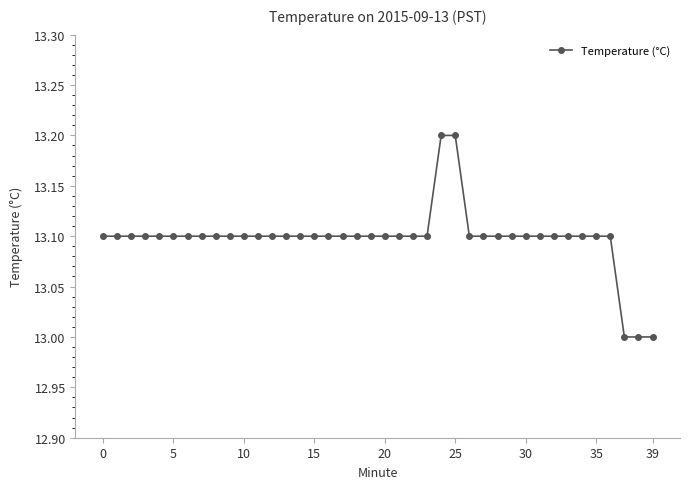

What is the average value?

13.1